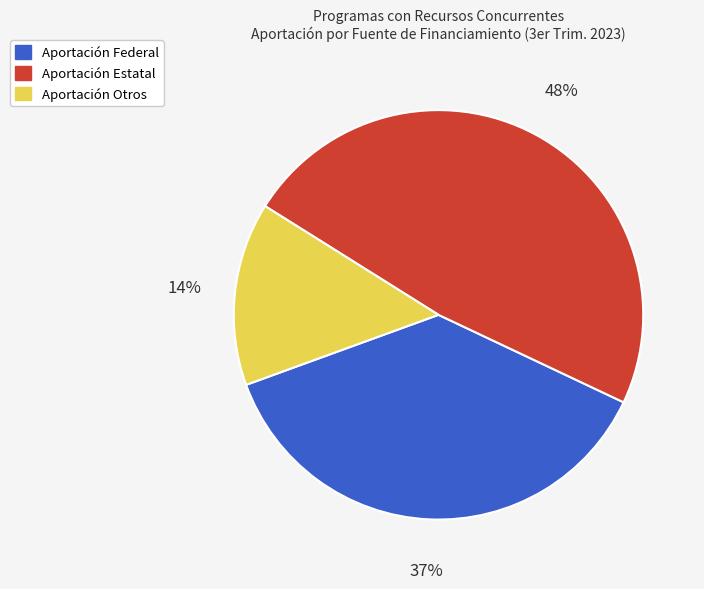

To the nearest percent, what is the average slice percentage?

33%